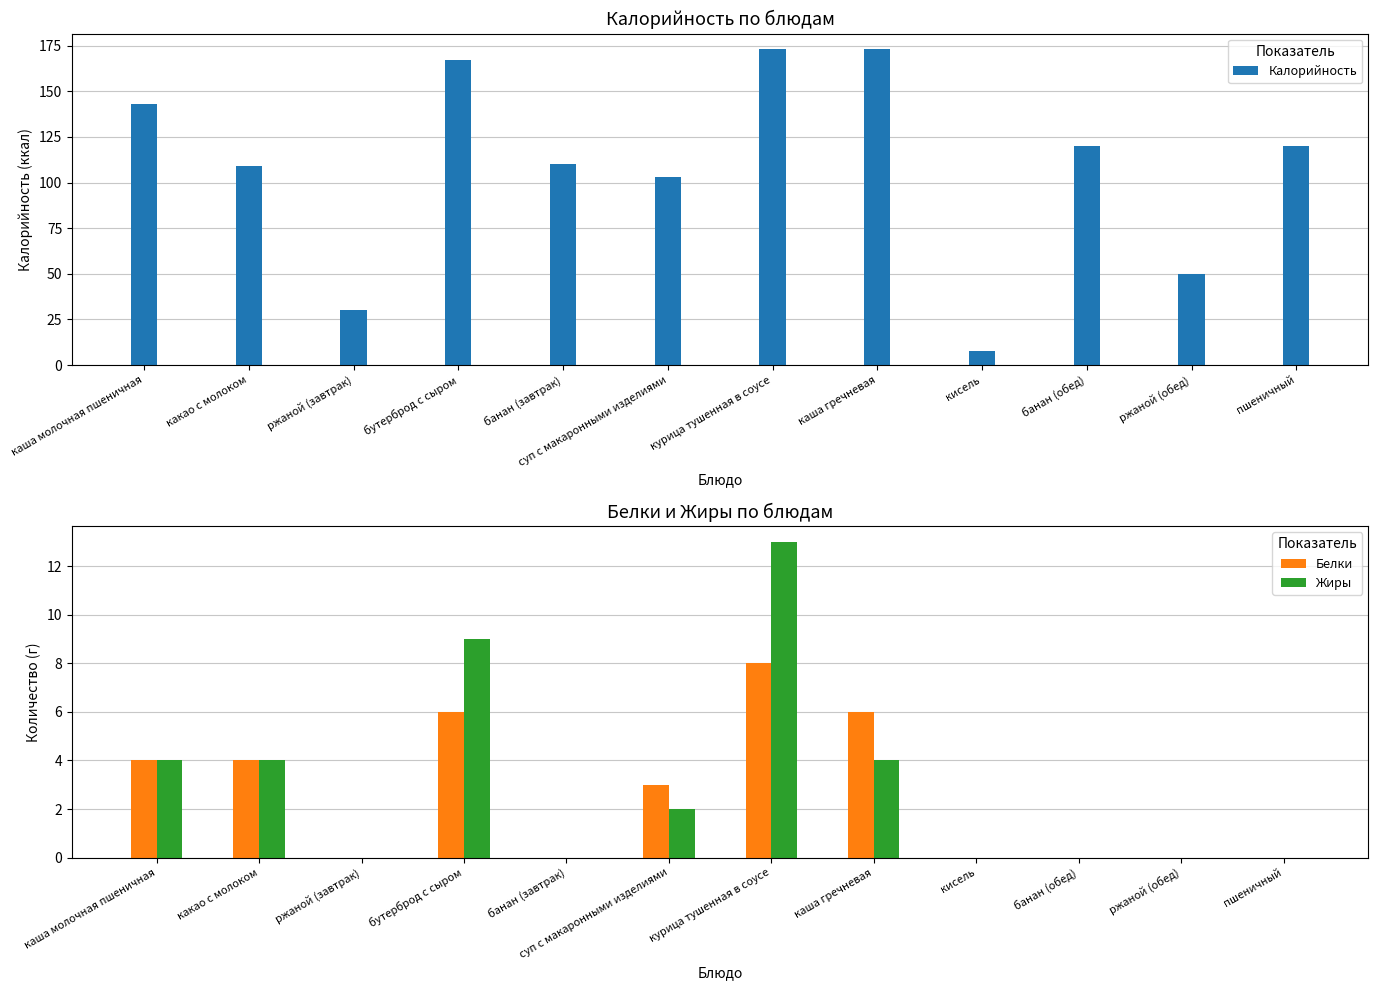

Count the number of data series in this chart.

3